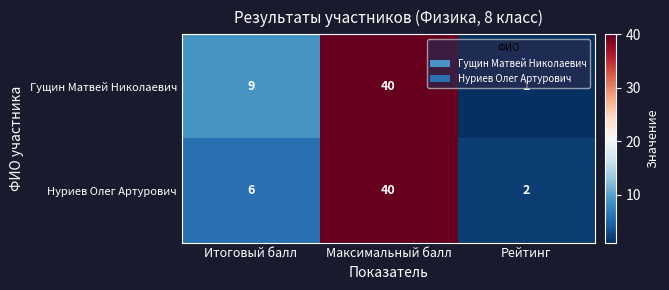

How many series are shown in this chart?

2